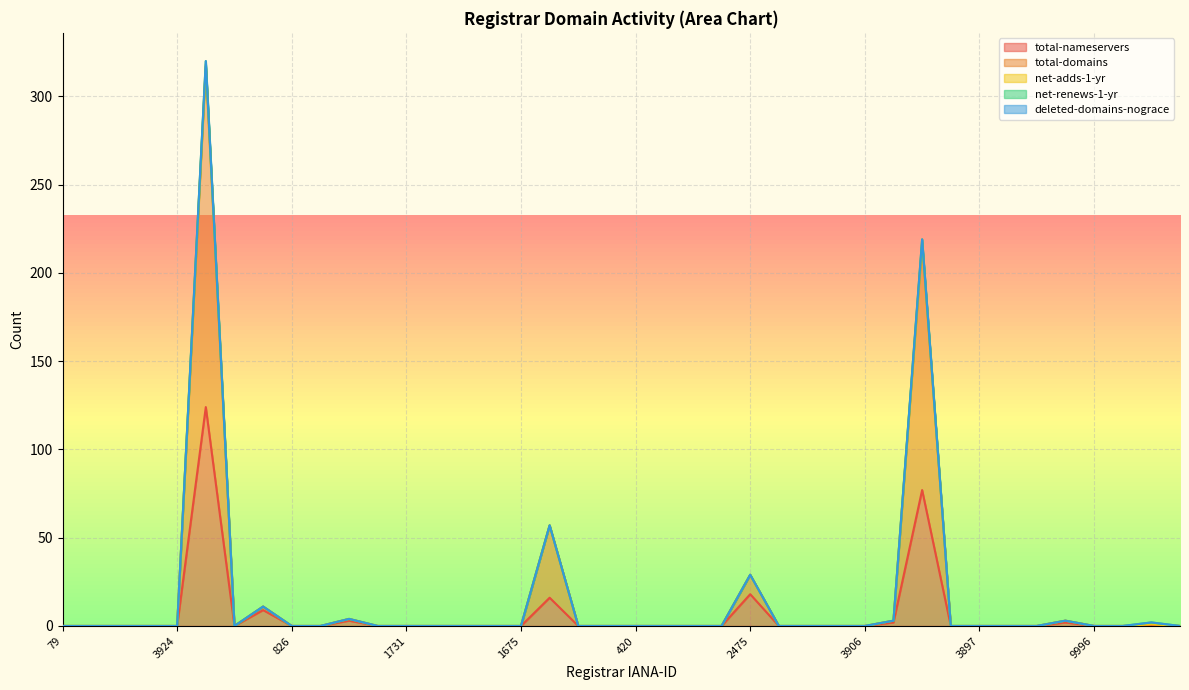

In net-renews-1-yr, how many points are higher than both neighbors (excluding endpoints)?

3